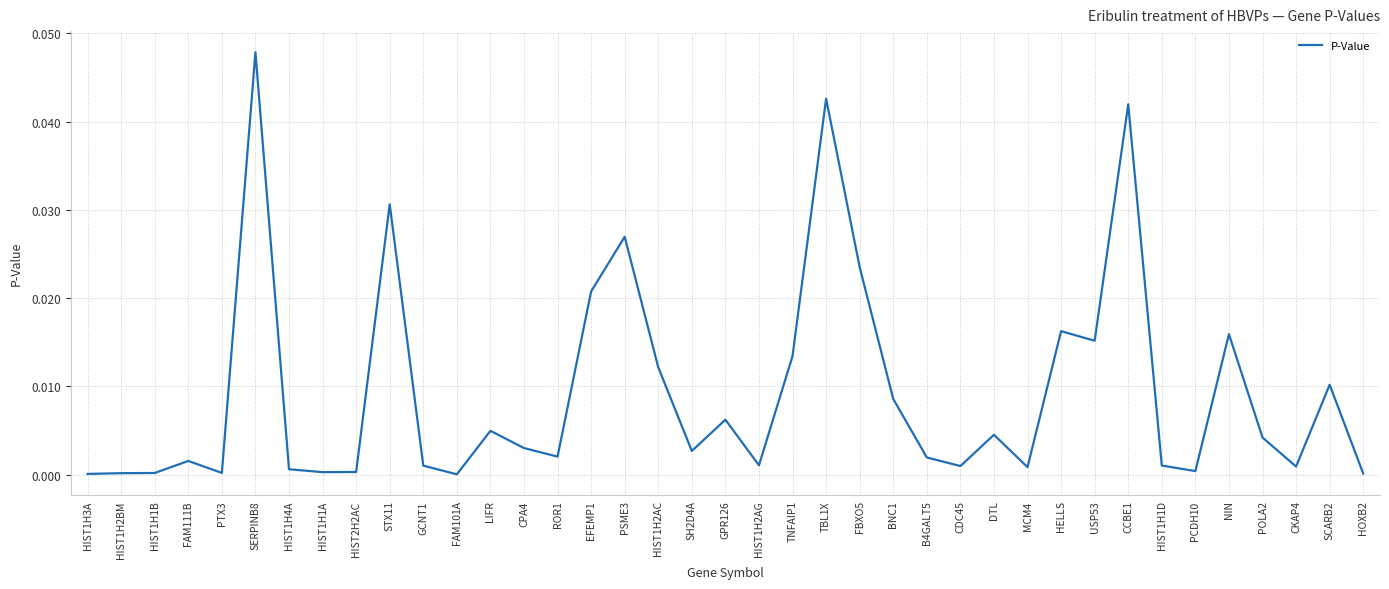

What position from the right is USP53?

9